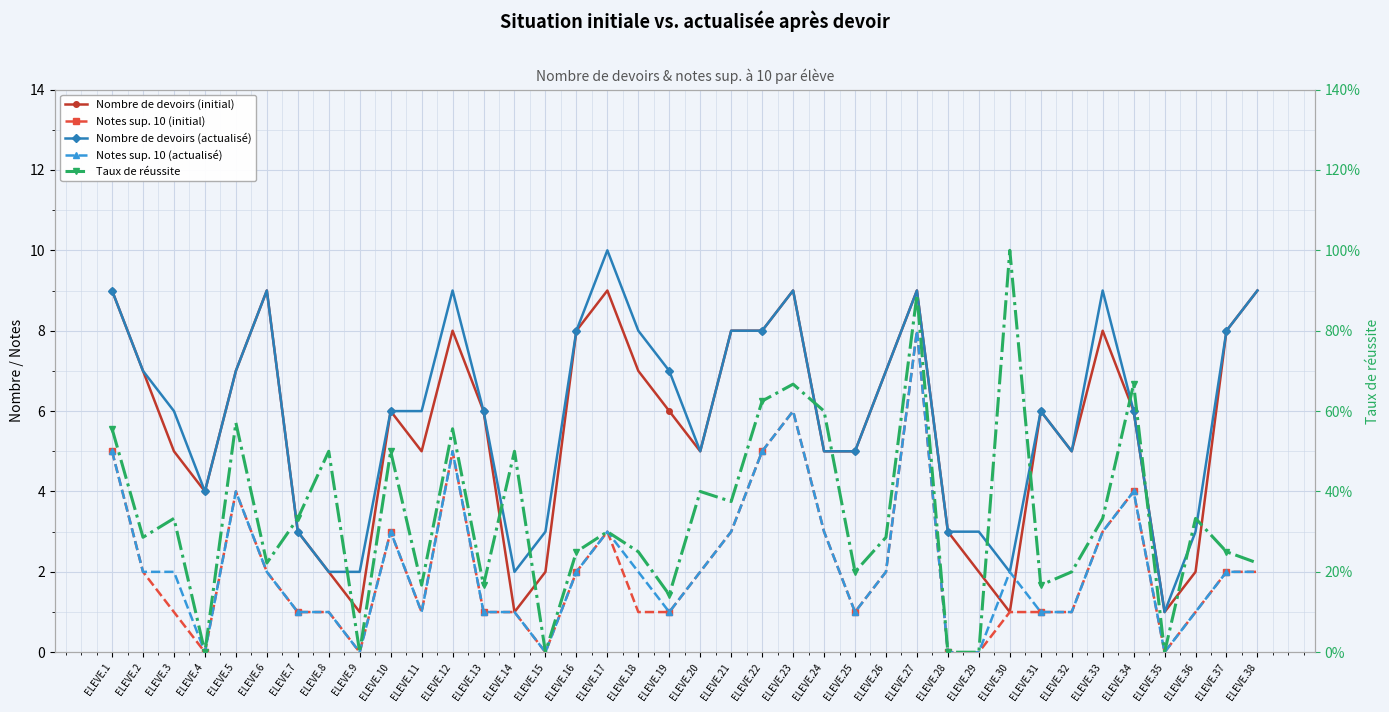

At which label does Nombre de devoirs (actualisé) reach its minimum?

ELEVE.35